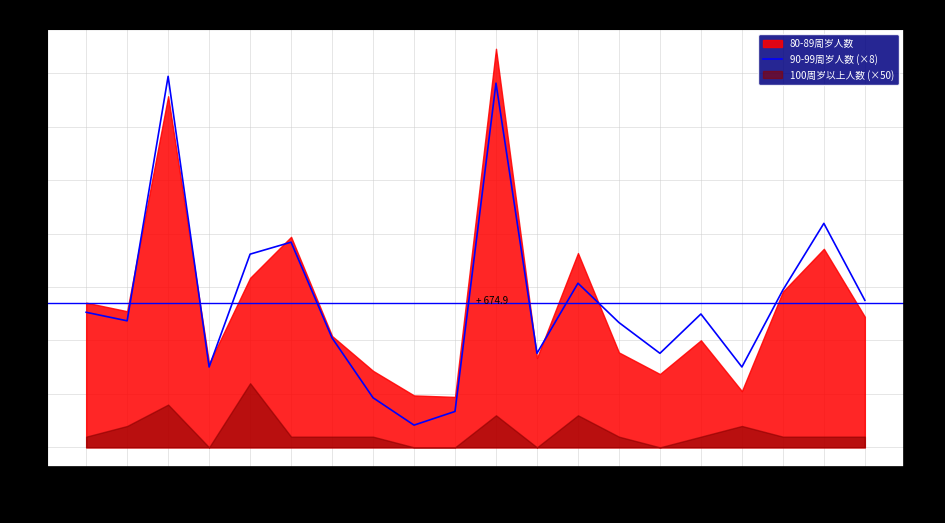

How many lines are shown in the chart?

1